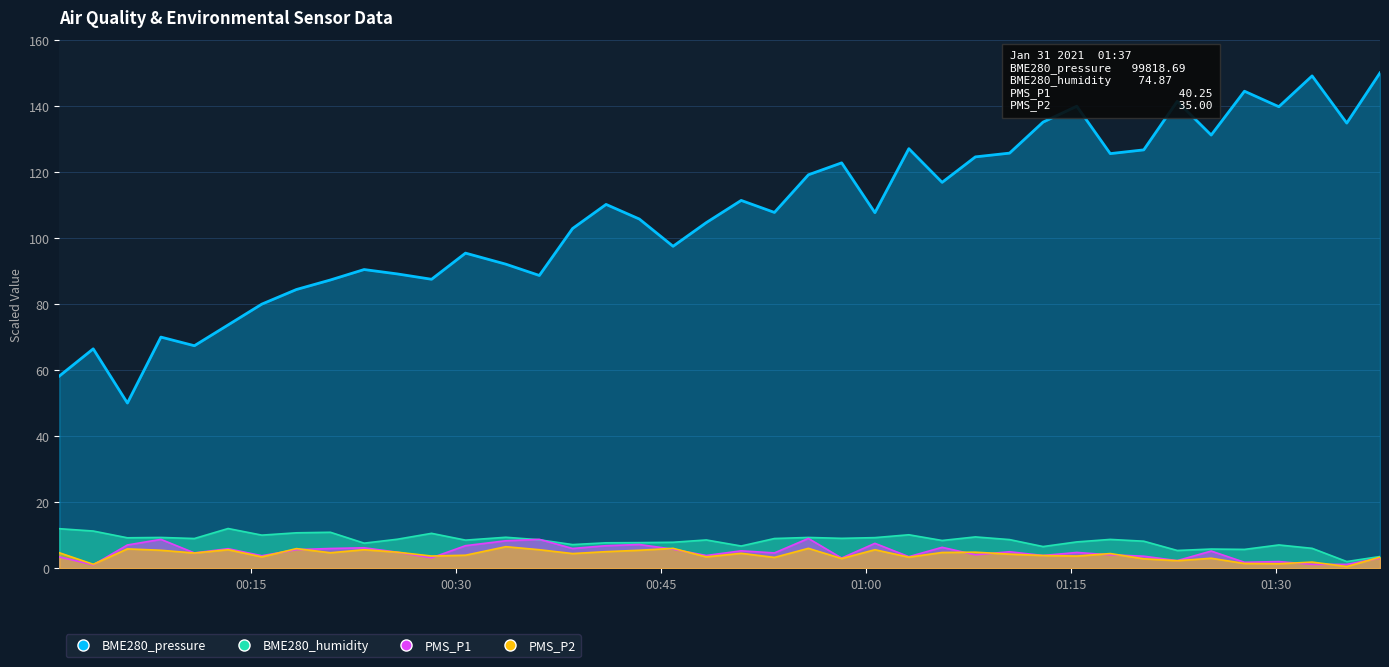

Which has a higher value, 2021/01/31 00:58:14 or 2021/01/31 01:08:01?

2021/01/31 01:08:01